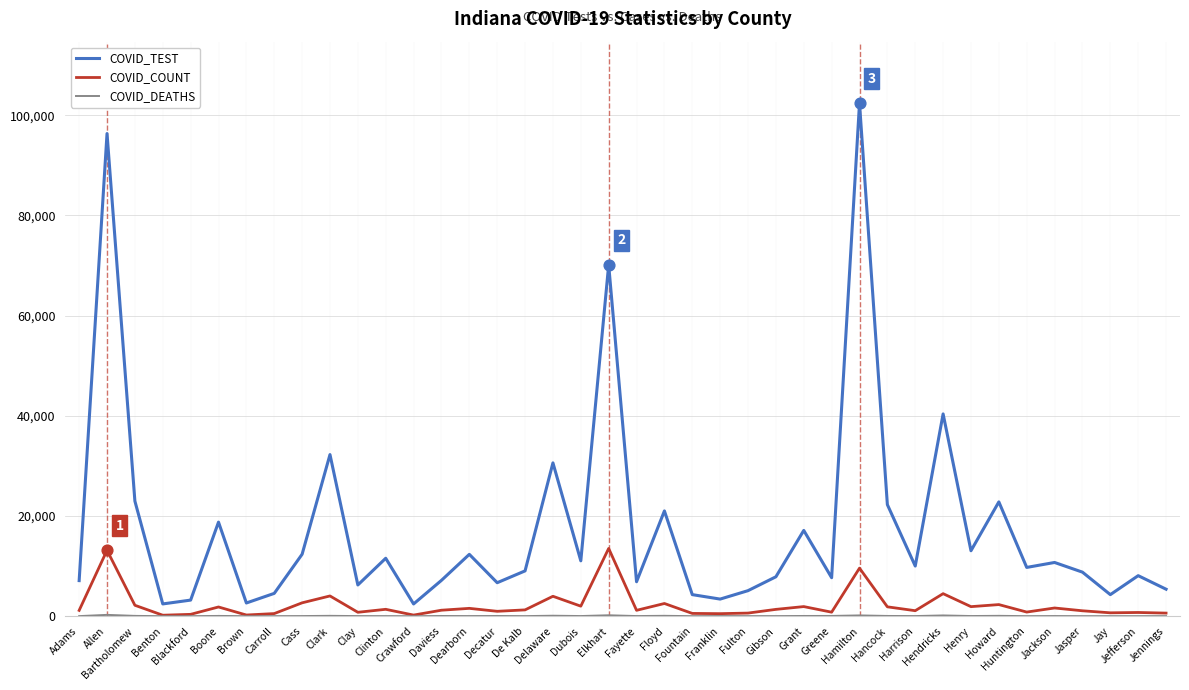

Which series has the largest total across all categories?

COVID_TEST